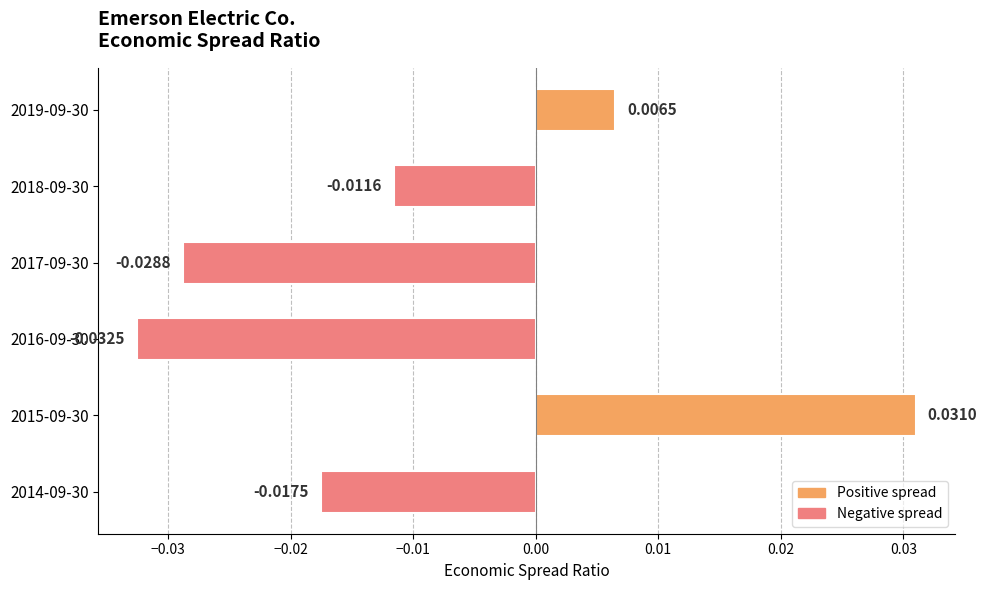

Which has a higher value, 2015-09-30 or 2016-09-30?

2015-09-30